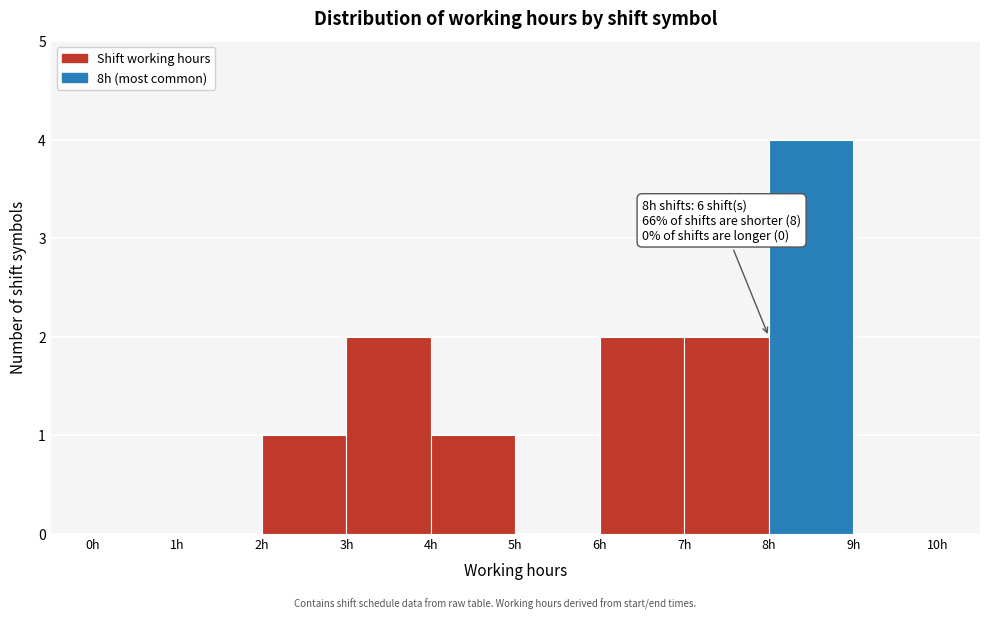

Which range on the x-axis has the tallest bar?

8 to 9